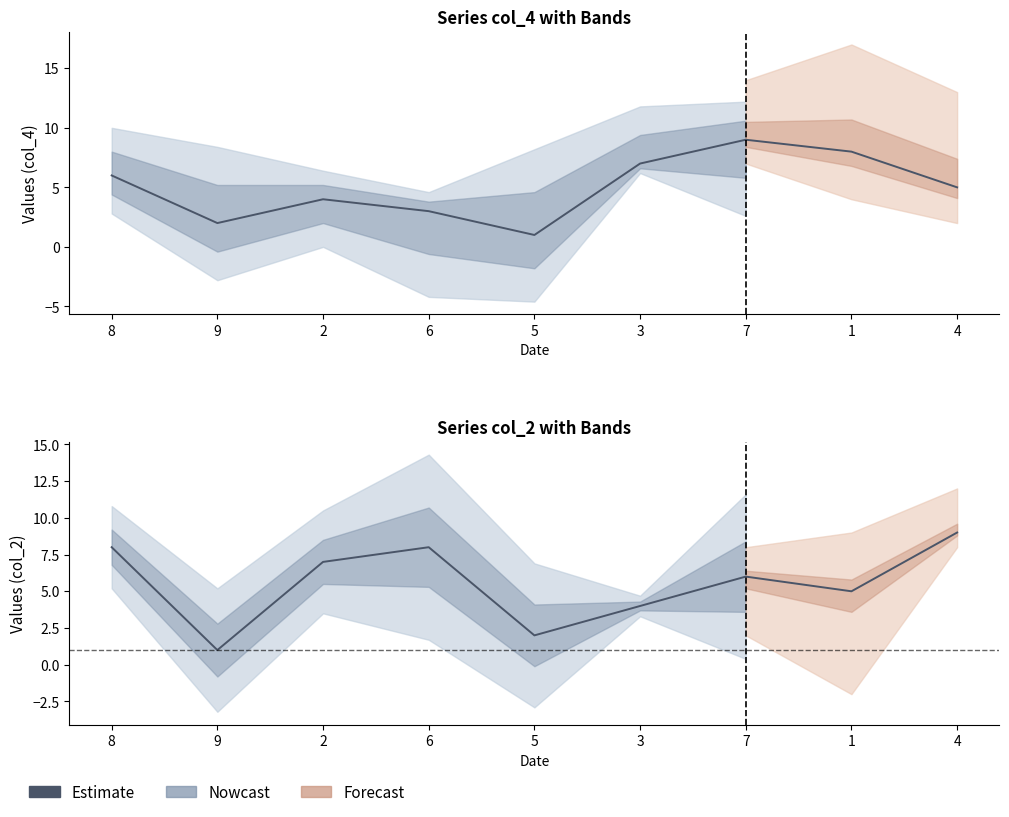

What is the difference between the maximum and minimum values?

8